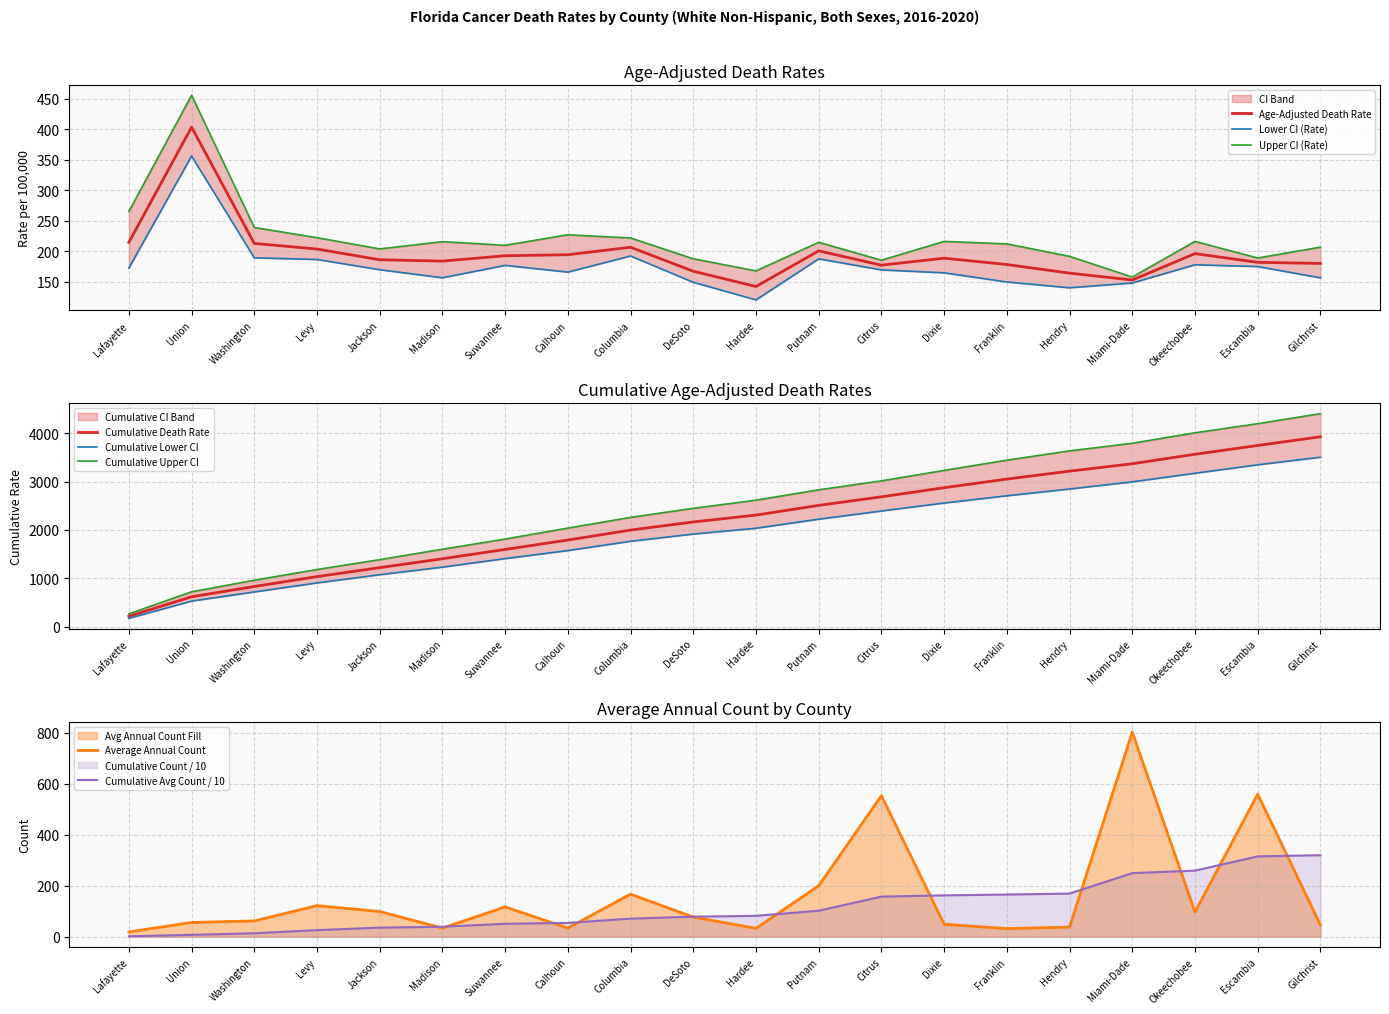

True or false: Lower CI (Rate) has a value of 56.6 at Putnam.

False